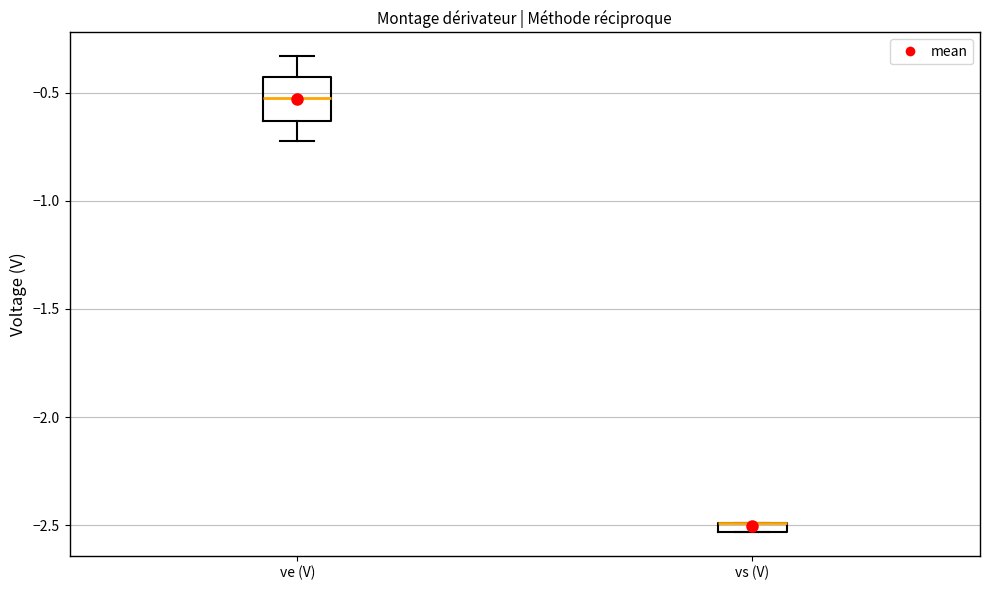

Which box is the tallest, from its lower edge to its upper edge?

ve (V)